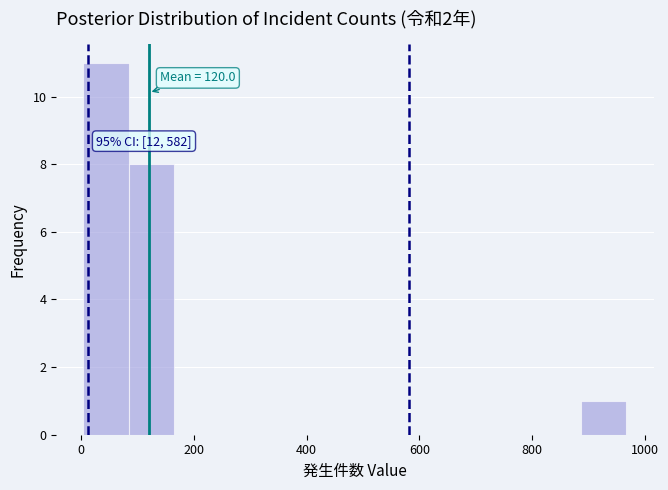

Over which range of the x-axis is the bar tallest?

0 to 80